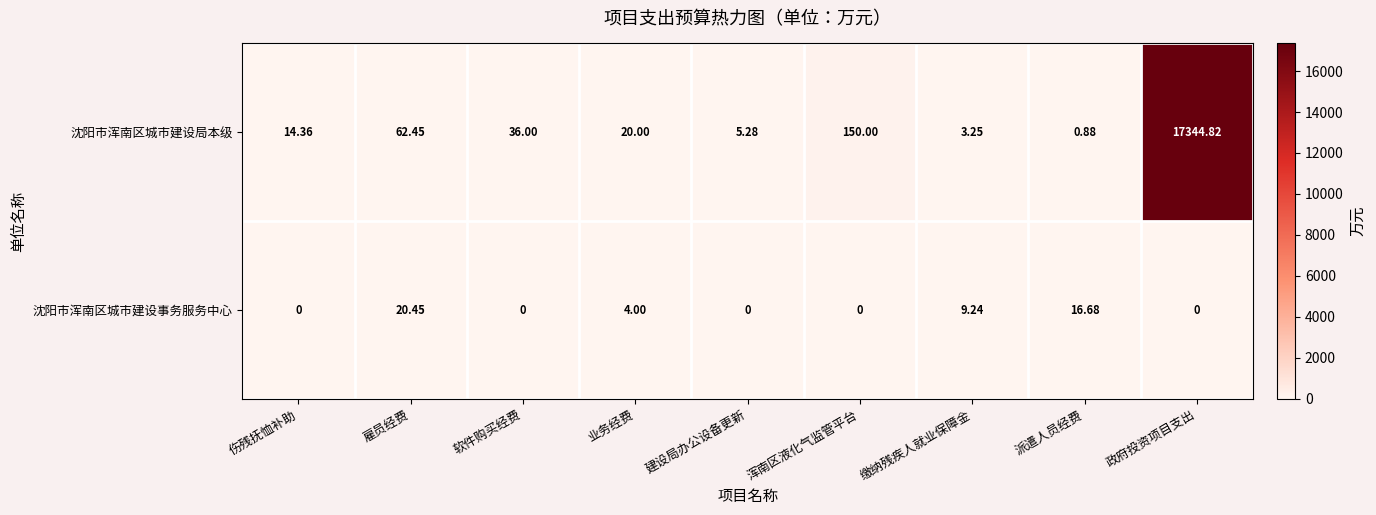

At which label does 沈阳市浑南区城市建设局本级 first exceed 20?

雇员经费